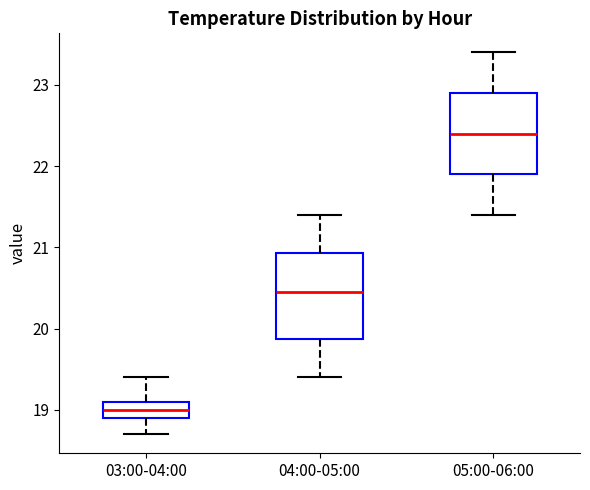

Reading left to right, transcribe this box plot: for each box, give where its median line is, the range the box spans, and where its two whiskers end, as read against the y-axis. The values are not printed on the chart, so give them approximately, as read against the axis.

03:00-04:00: median 19.0, box 18.9 to 19.1, whiskers 18.7 to 19.4
04:00-05:00: median 20.5, box 19.9 to 20.9, whiskers 19.4 to 21.4
05:00-06:00: median 22.4, box 21.9 to 22.9, whiskers 21.4 to 23.4